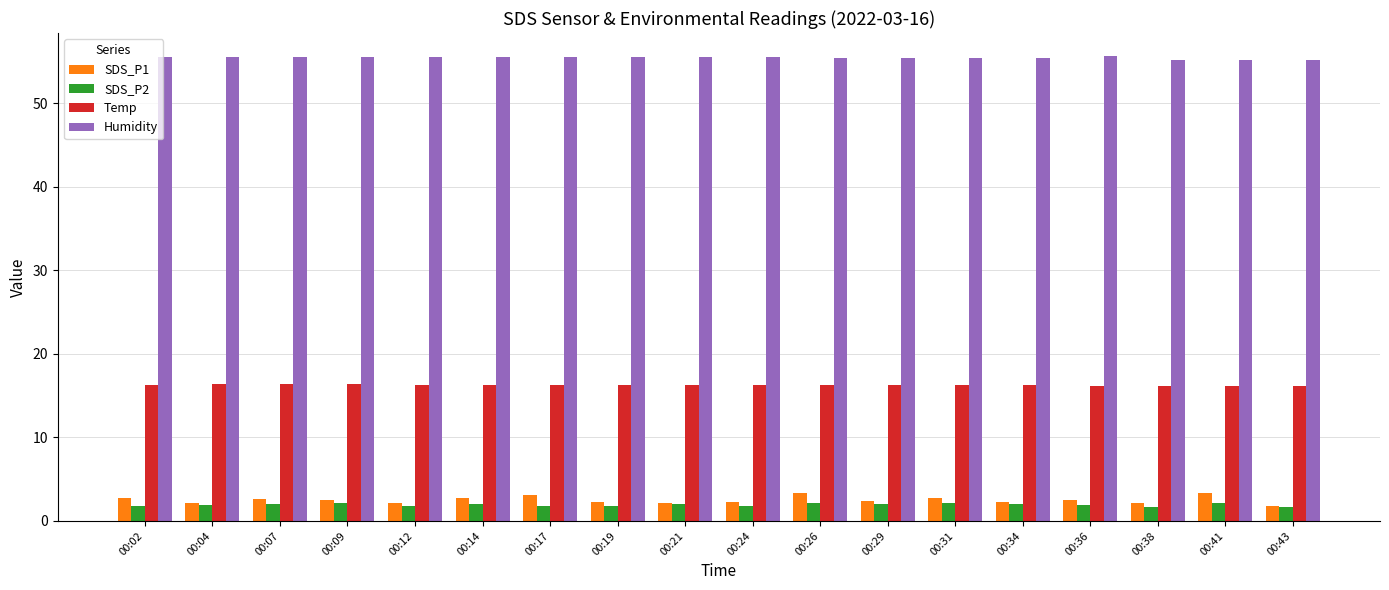

The value of SDS_P2 at 00:12 is 1.8. True or false?

True